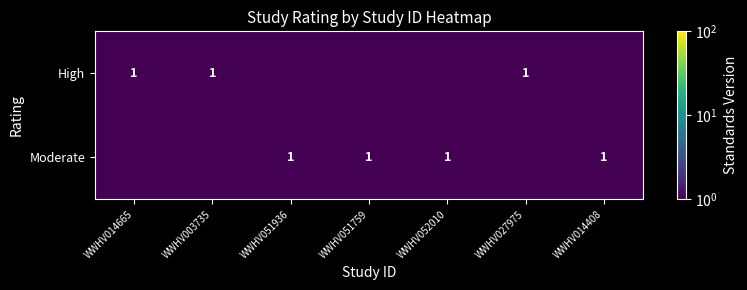

The value of High at WWHV003735 is 1.7. True or false?

False